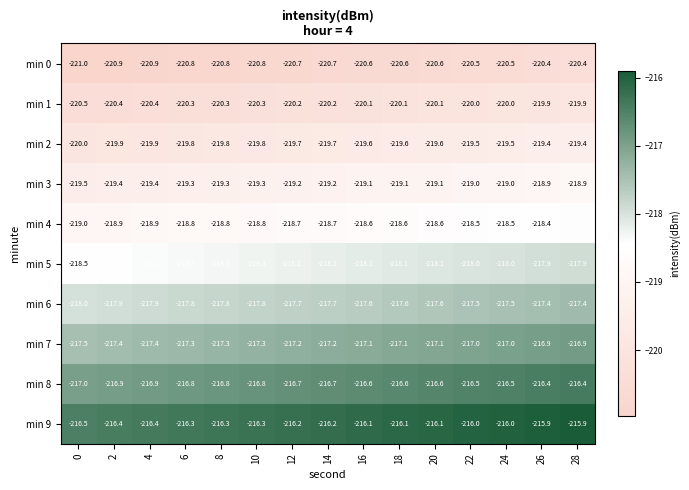

List the series in order of their peak value, lowest first.

min 0, min 1, min 2, min 3, min 4, min 5, min 6, min 7, min 8, min 9